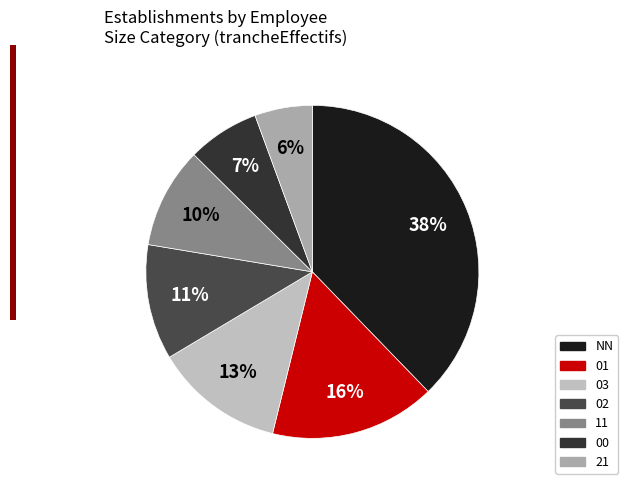

What percentage is the 03 slice, to the nearest percent?

13%